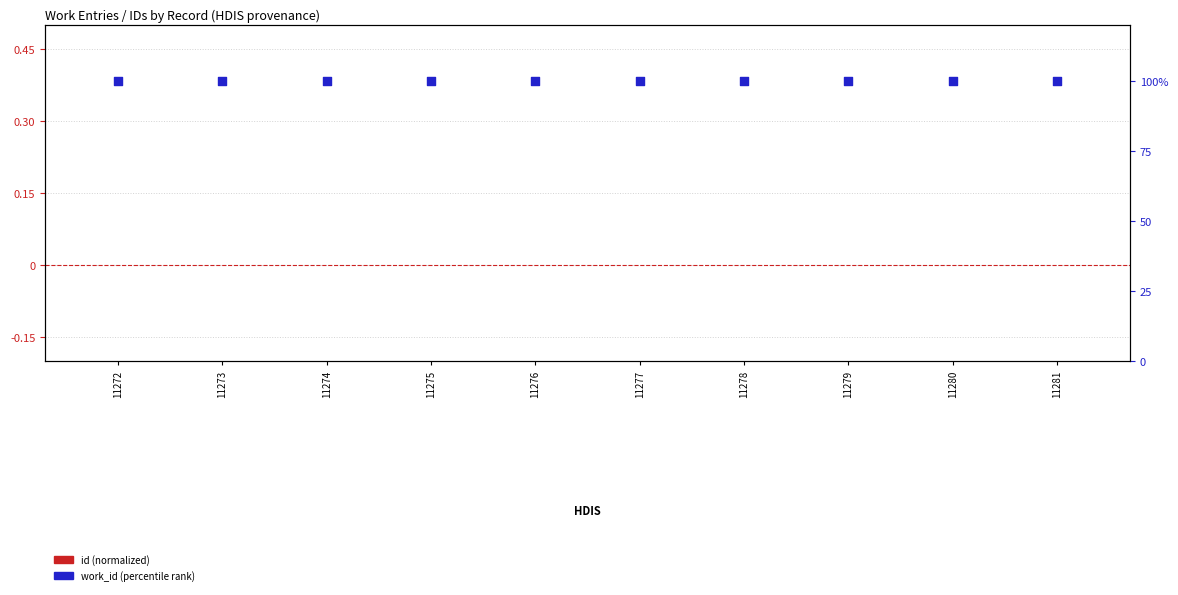

Which series reaches the maximum Y coordinate?

work_id (percentile)